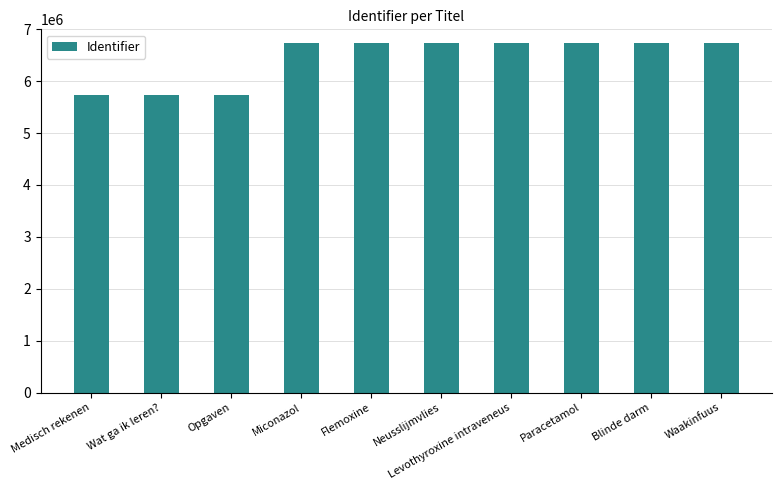

What is the difference between the values at Wat ga ik leren? and Medisch rekenen?

1